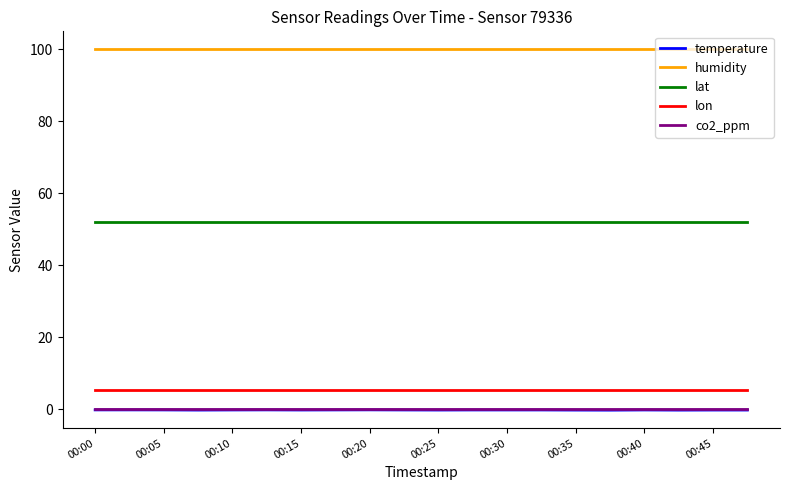

Which series has the largest range (max minus min)?

temperature